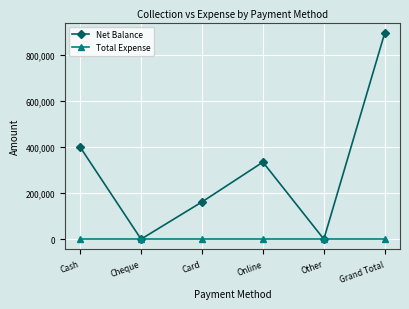

Where does the Net Balance series first go above 333900?

Cash